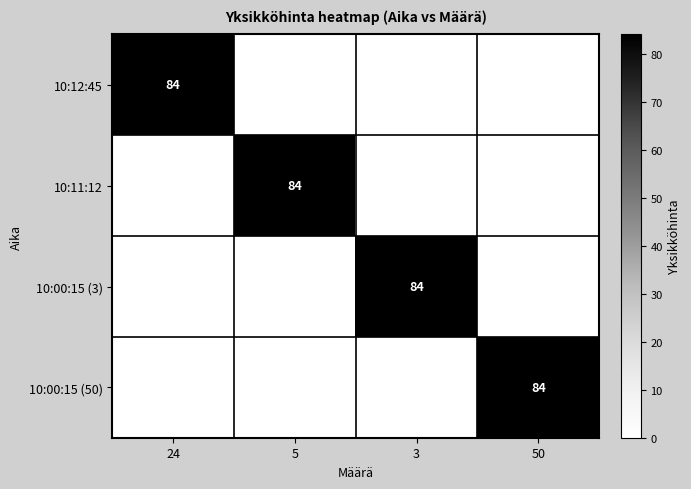

True or false: 10:00:15 (3) has a value of 125 at 3.

False